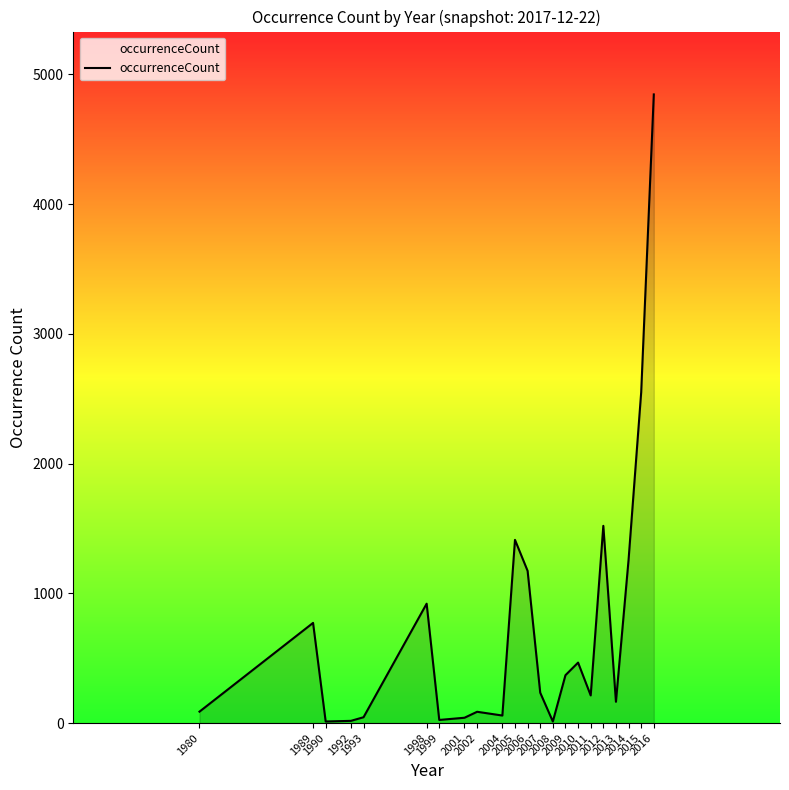

At which label does the data first exceed 234?

1989